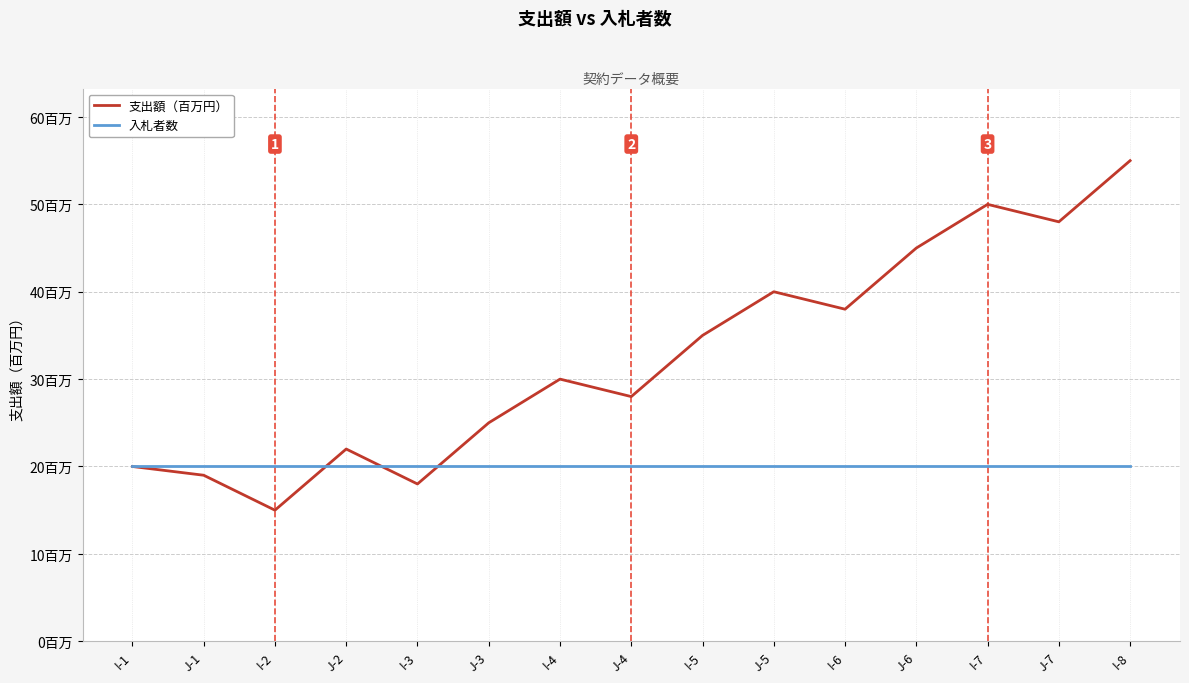

True or false: 支出額（百万円） and 入札者数 intersect in this chart.

True